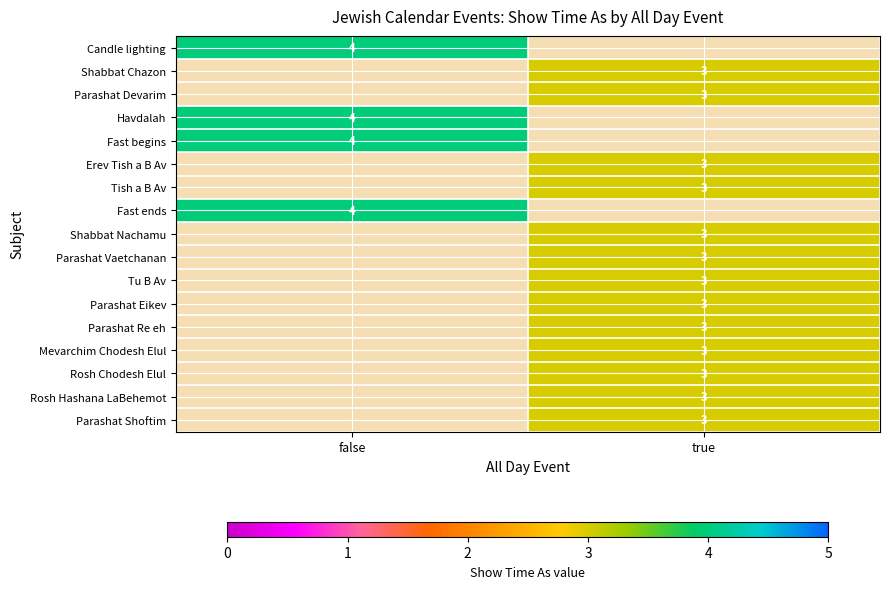

The Tu B Av series shows 3 at true. True or false?

True